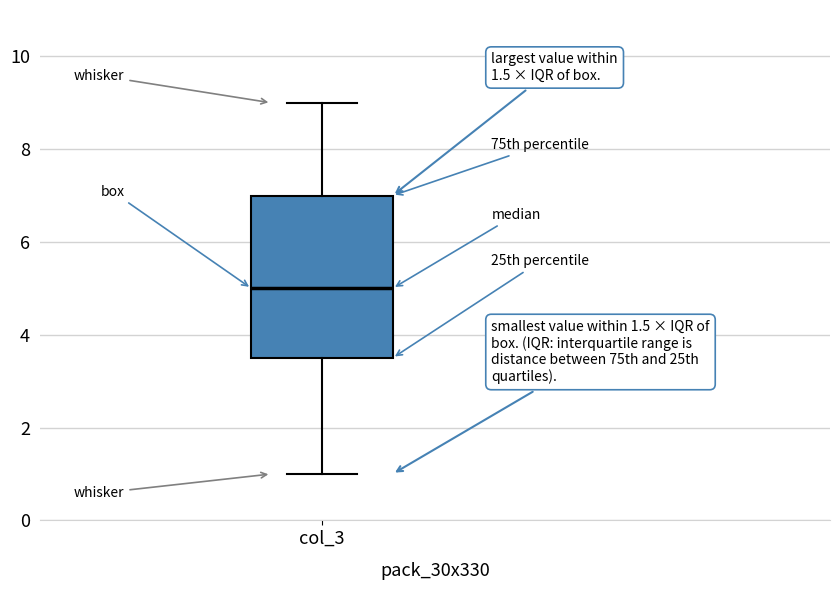

Read this box plot against the y-axis: the position of the median line, the range covered by the box, and the ends of both whiskers. The values are not printed on the chart, so give them approximately, as read against the axis.

median 5.0, box 3.6 to 7.0, whiskers 1.0 to 9.0